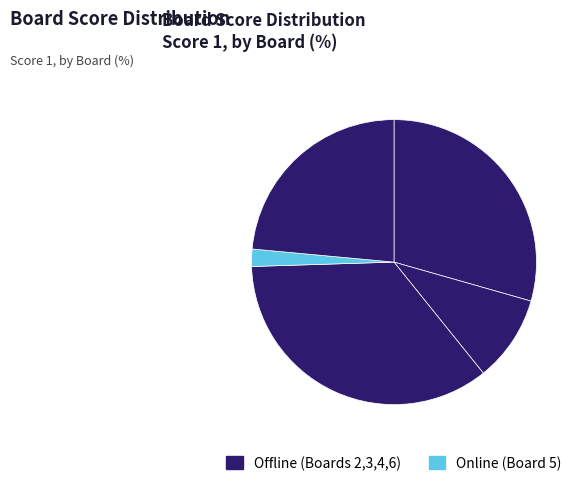

Count the number of slices in the pie.

5